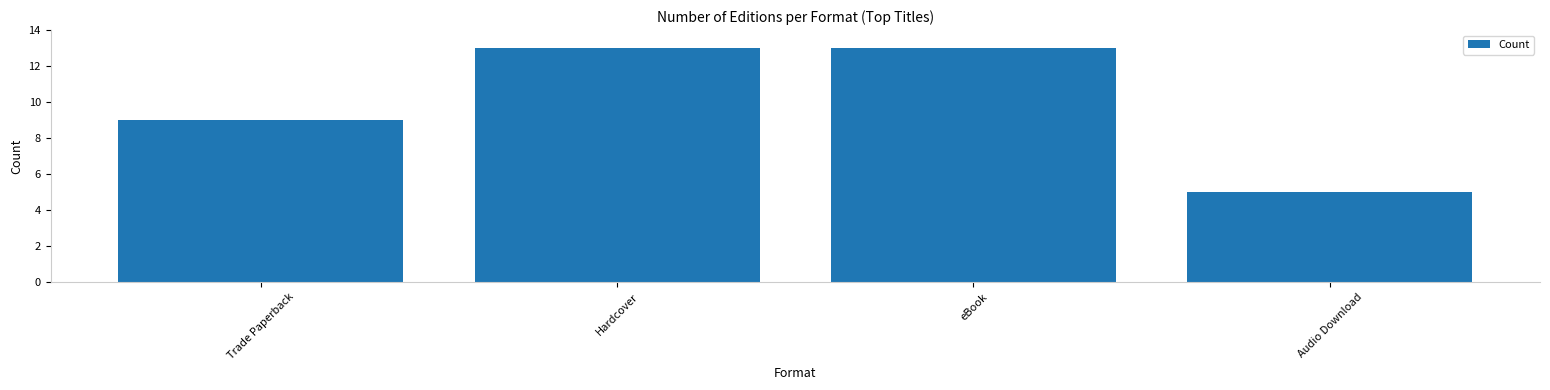

Reading left to right, what are all the values shown in this chart?

9	13	13	5